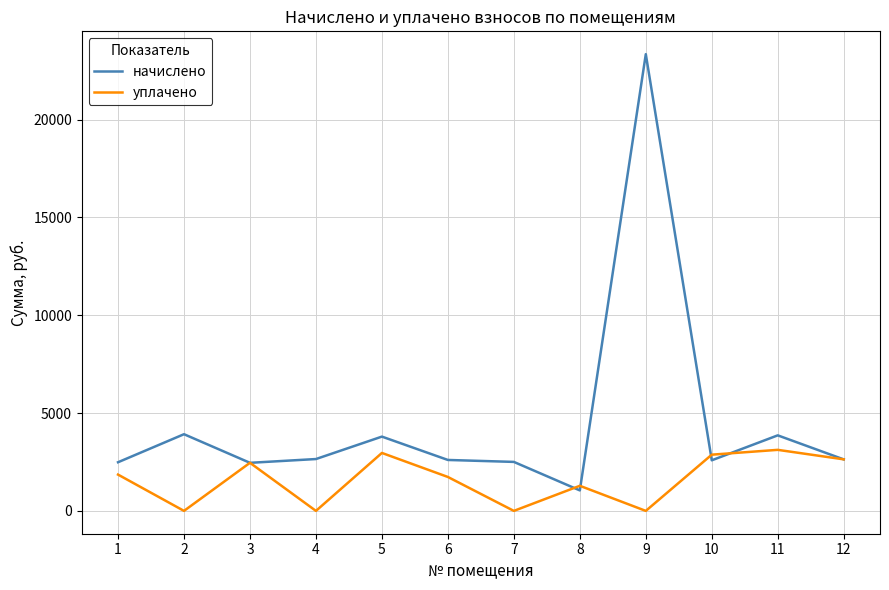

True or false: начислено has a value of 2585.7 at 10.

True